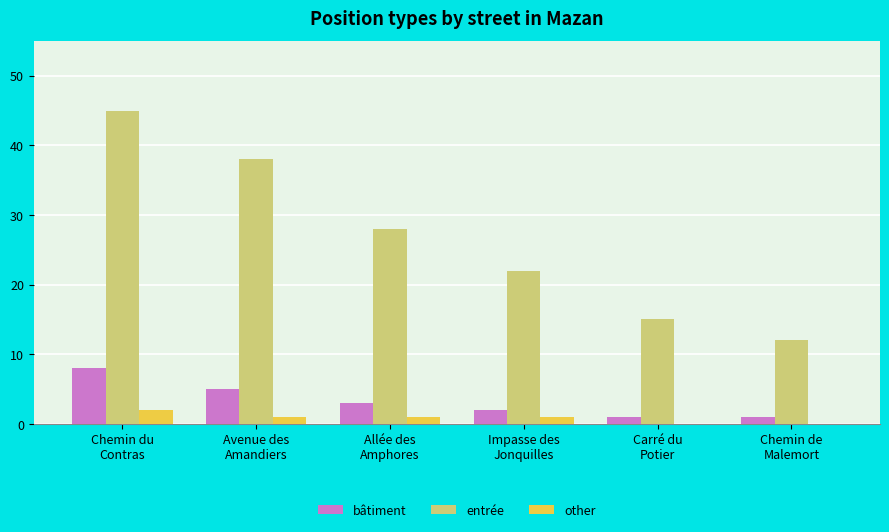

Reading left to right, what are all the values shown in this chart?

bâtiment: 8	5	3	2	1	1
entrée: 45	38	28	22	15	12
other: 2	1	1	1	0	0